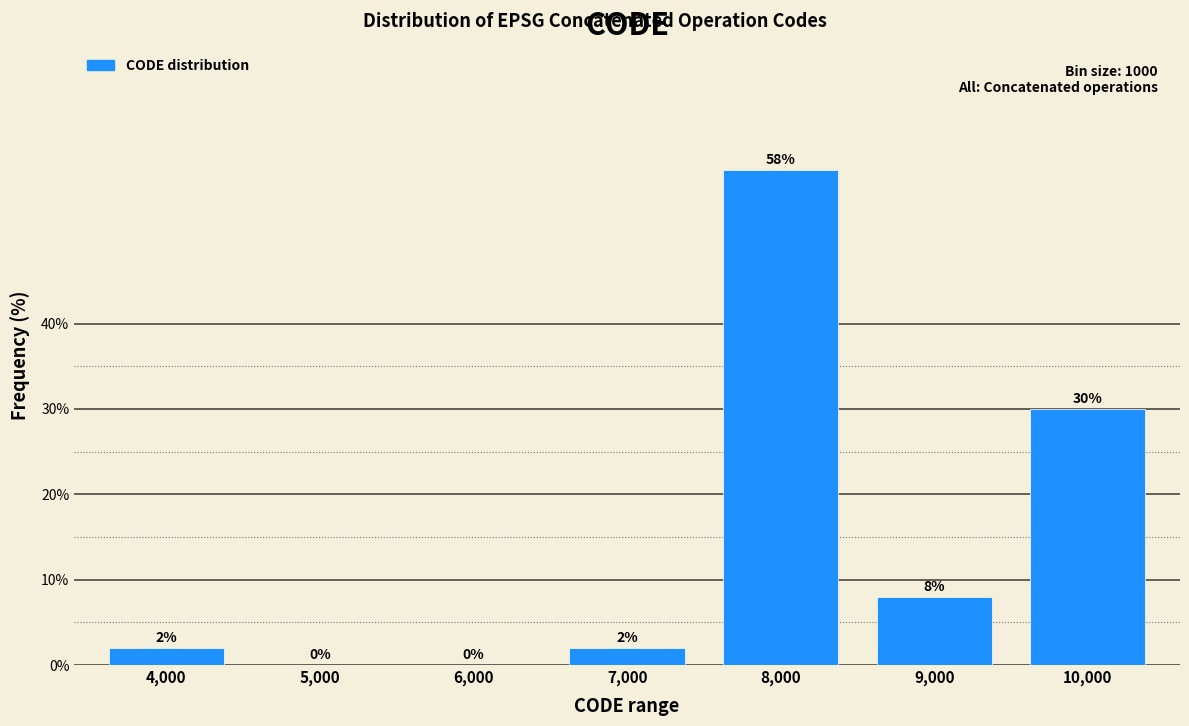

Reading left to right, what are all the values shown in this chart?

4,000=2.0	5,000=0.0	6,000=0.0	7,000=2.0	8,000=58.0	9,000=8.0	10,000=30.0